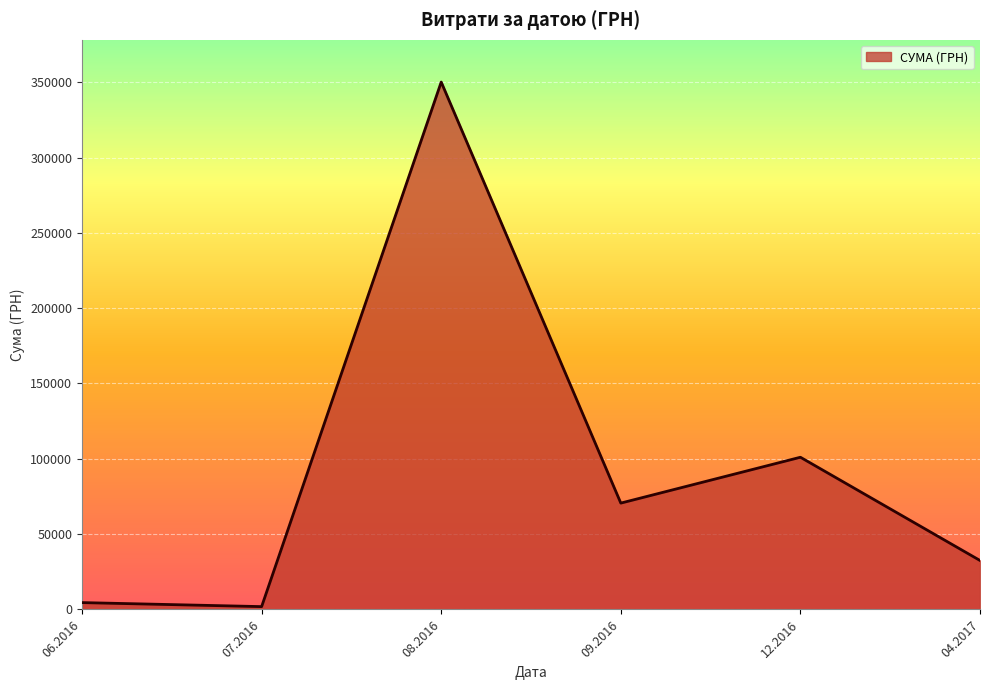

The value at 04.2017 is 54133.4. True or false?

False